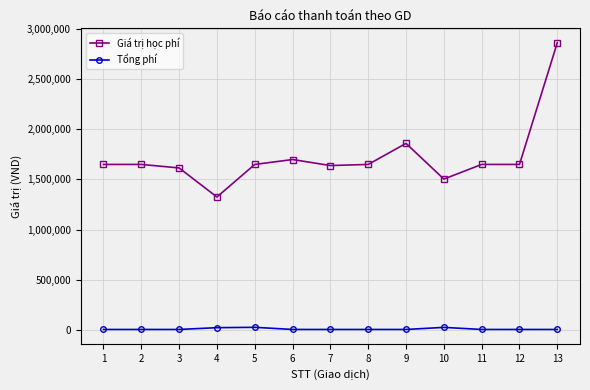

True or false: Giá trị học phí and Tổng phí cross at least once.

False